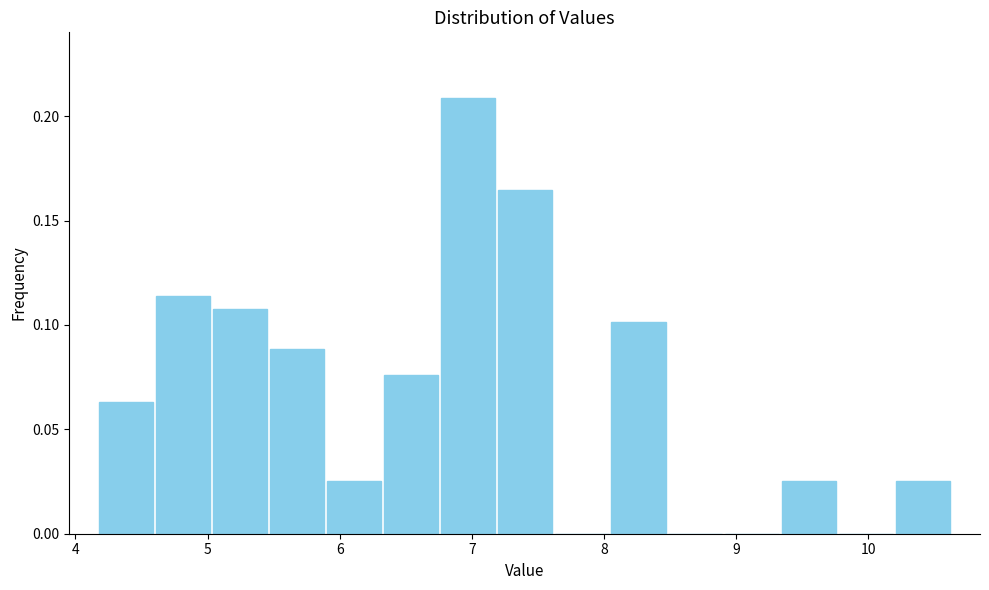

Reading left to right, list every bar in this chart as the range it spans on the x-axis followed by its height. Neither the bar edges nor the heights are printed on the chart, so give them approximately, as read against the axes.

4.2 to 4.6: 0.065
4.6 to 5.0: 0.115
5.0 to 5.5: 0.110
5.5 to 5.9: 0.090
5.9 to 6.3: 0.025
6.3 to 6.8: 0.075
6.8 to 7.2: 0.210
7.2 to 7.6: 0.165
7.6 to 8.0: 0
8.0 to 8.5: 0.100
8.5 to 8.9: 0
8.9 to 9.3: 0
9.3 to 9.8: 0.025
9.8 to 10.2: 0
10.2 to 10.6: 0.025